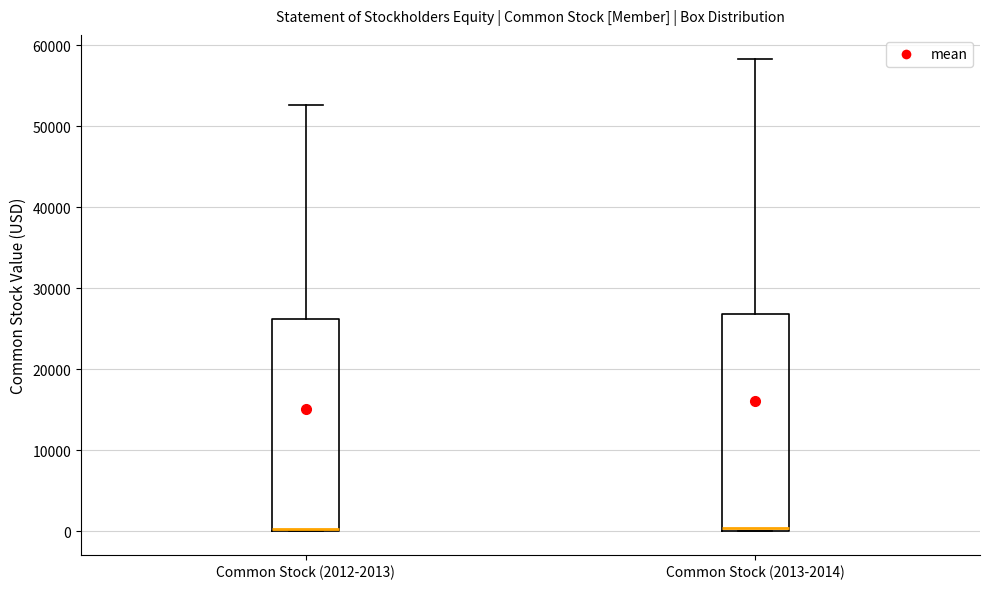

Reading left to right, read every box against the y-axis: the position of its median line, the range the box covers, and the ends of its whiskers. The values are not printed on the chart, so give them approximately, as read against the axis.

Common Stock (2012-2013): median 0 (drawn on the box's lower edge), box 0 to 26000, whiskers 0 to 53000
Common Stock (2013-2014): median 0 (just above the box's lower edge), box 0 to 27000, whiskers 0 to 58000